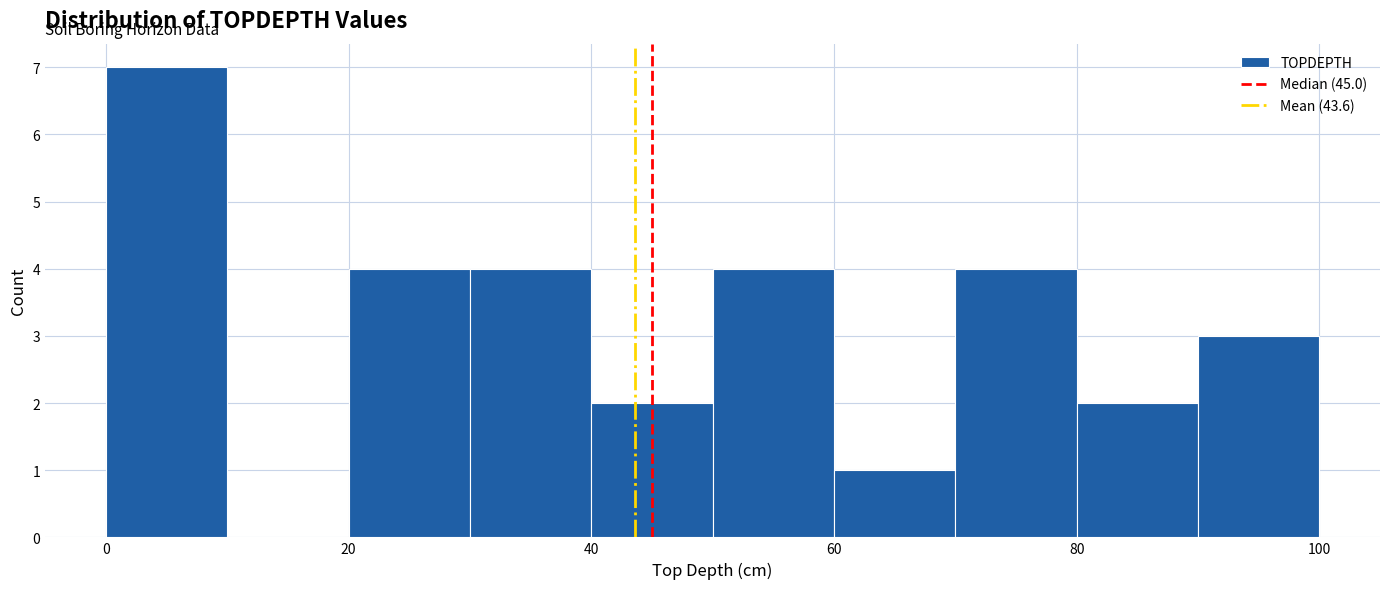

Which range on the x-axis has the tallest bar?

0 to 10